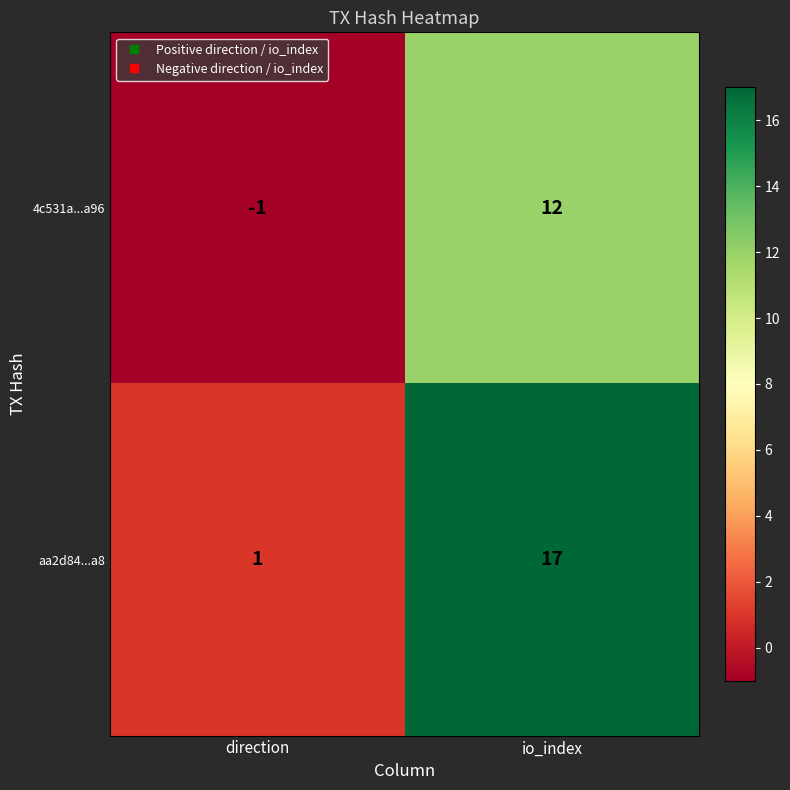

Reading right to left, extract all data points from this chart.

4c531a...a96: io_index=12	direction=-1
aa2d84...a8: io_index=17	direction=1